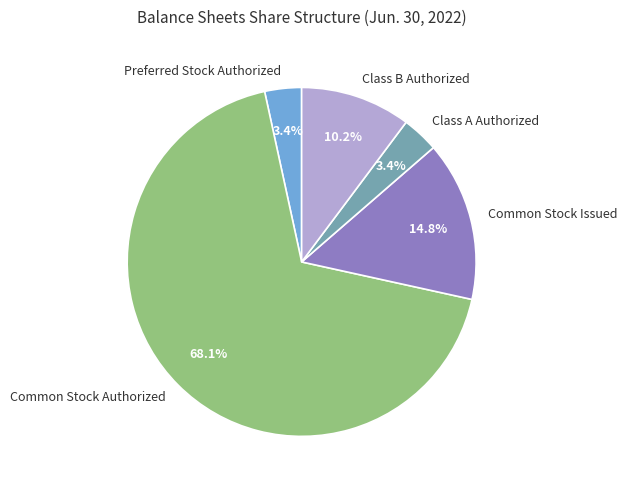

Do Common Stock Issued and Common Stock Authorized together represent more than half of the pie?

Yes